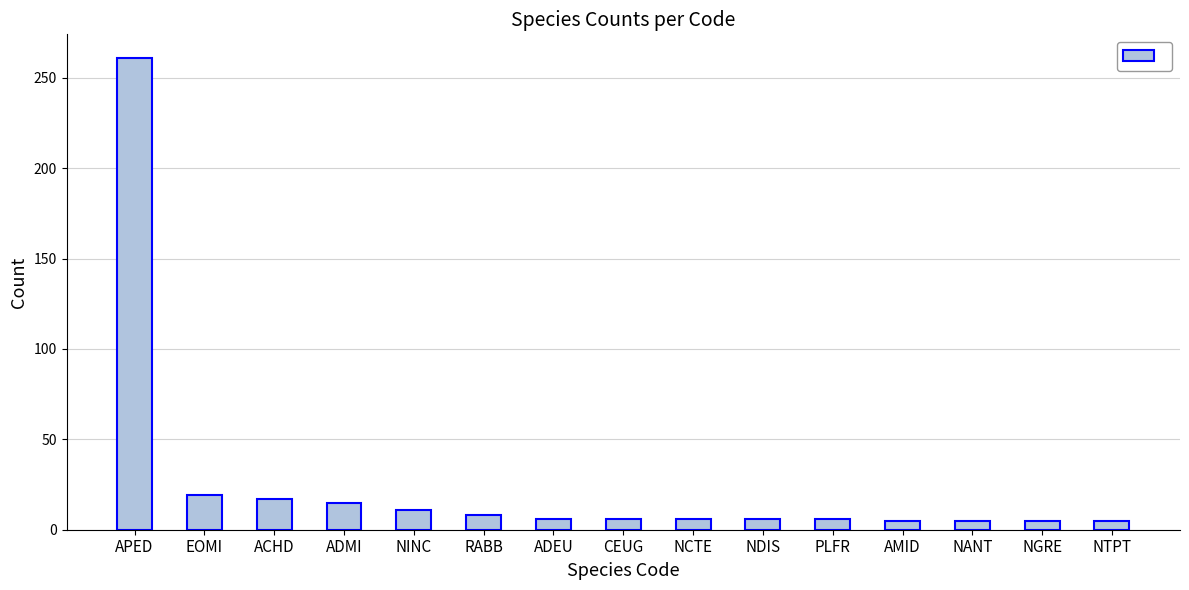

What is the change in value from ADMI to ADEU?

-9